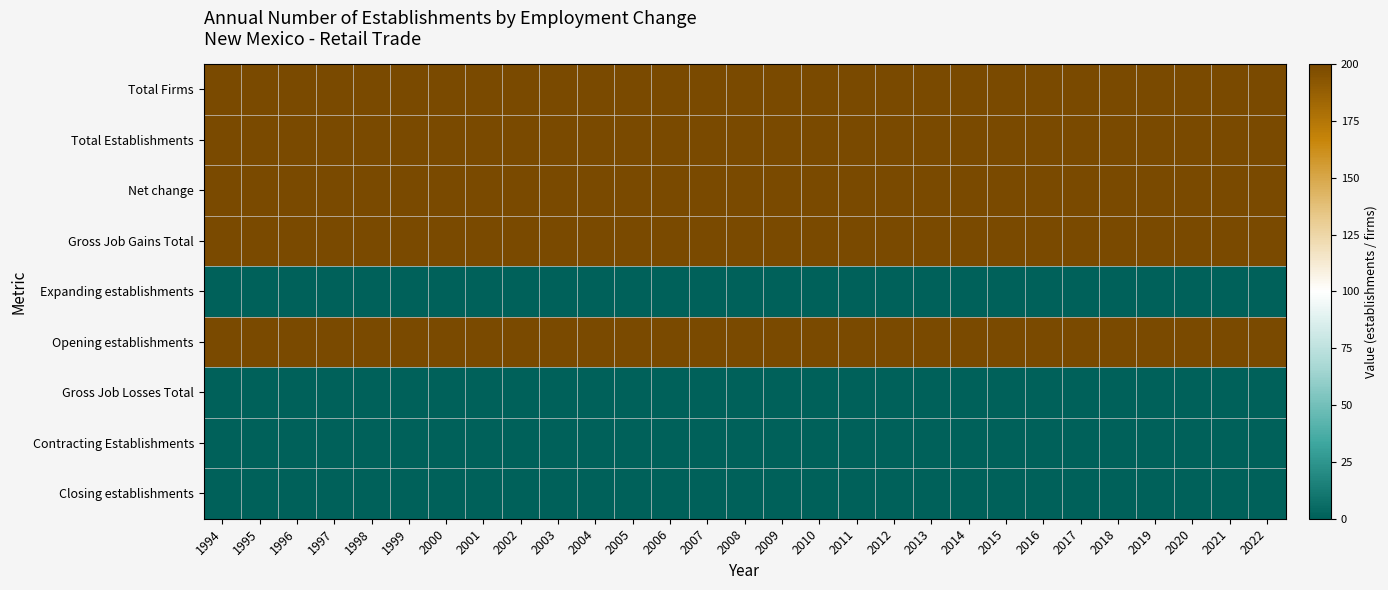

What is the difference between the highest and lowest values at 2001?

200